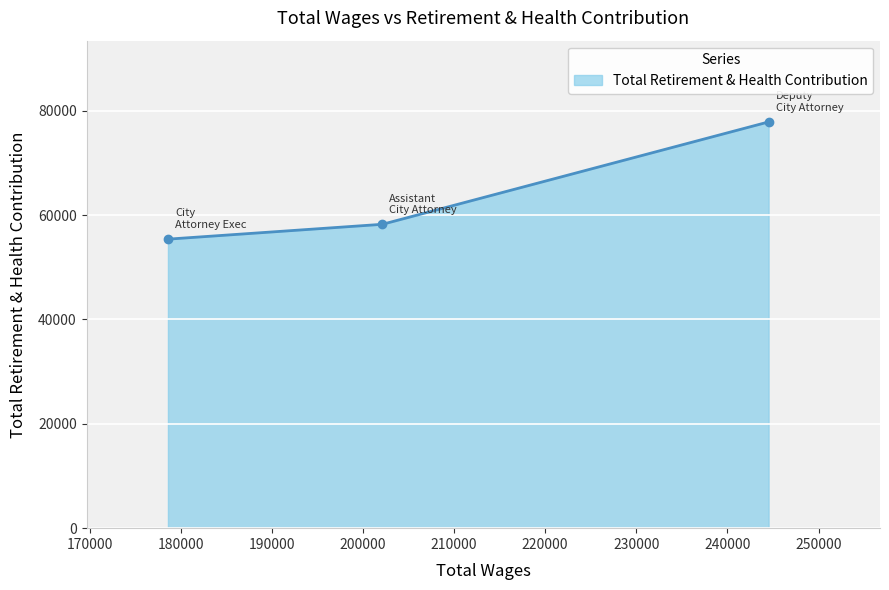

What is the value of the 2nd point from the left?

58242